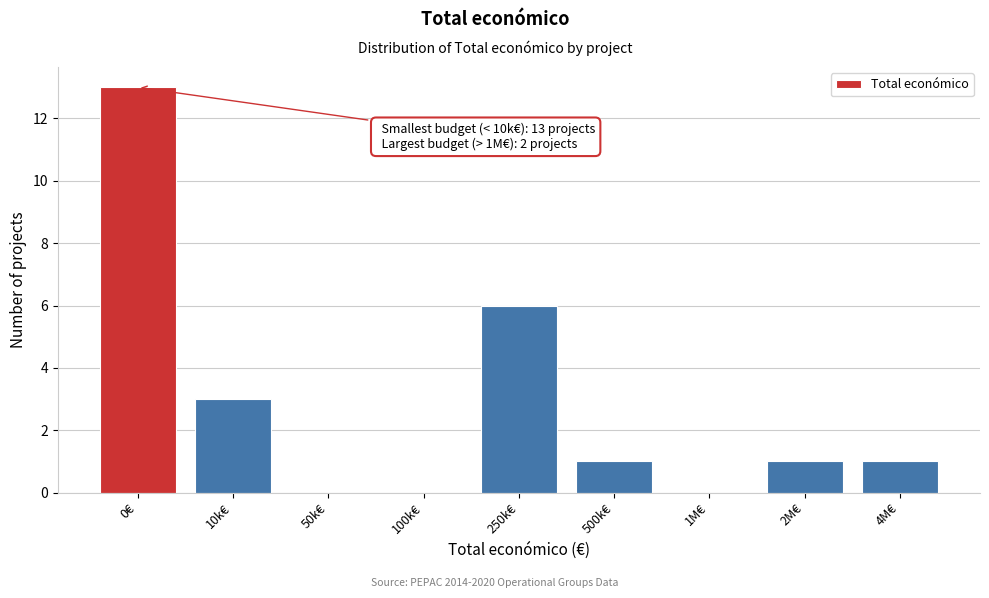

Reading left to right, what are all the values shown in this chart?

0€=13	10k€=3	50k€=0	100k€=0	250k€=6	500k€=1	1M€=0	2M€=1	4M€=1